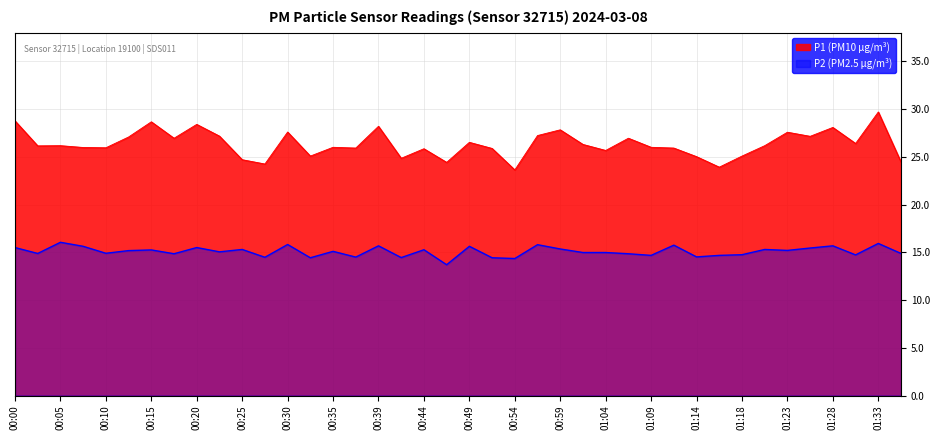

Rank the series by their average value, from lowest to highest.

P2 (PM2.5 µg/m³), P1 (PM10 µg/m³)